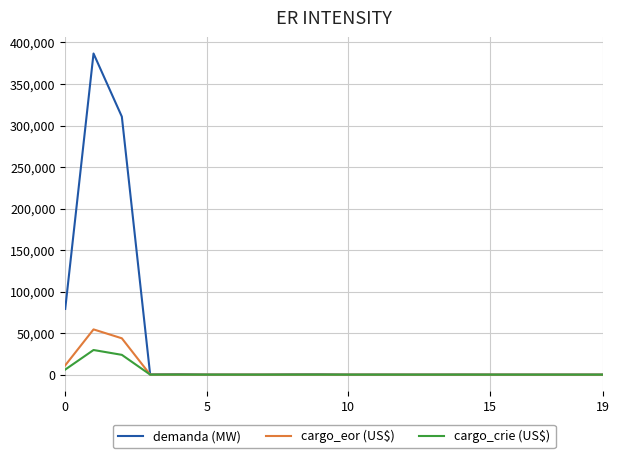

Which series has the largest total across all categories?

demanda (MW)